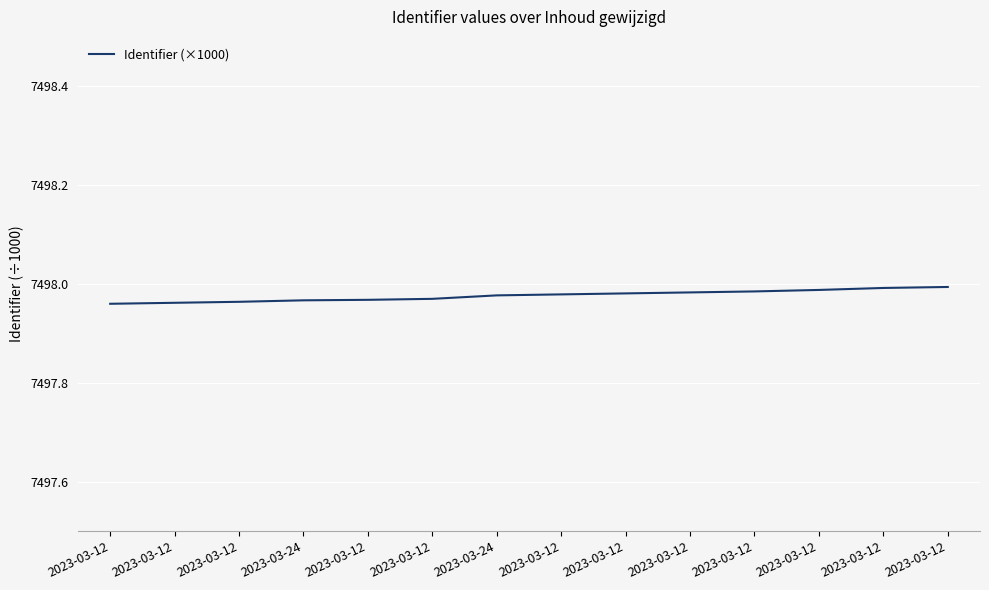

What is the average value?

7498.0